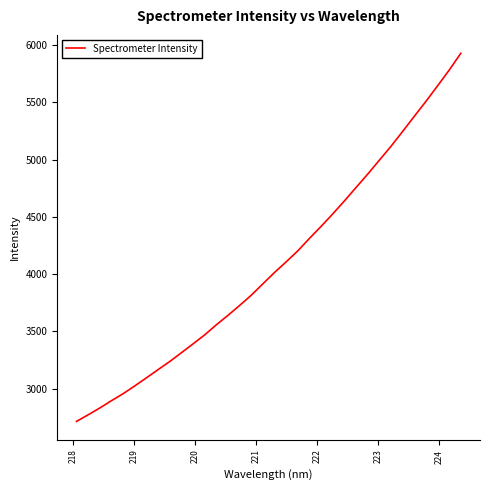

What is the difference between the maximum and minimum values?

3213.3